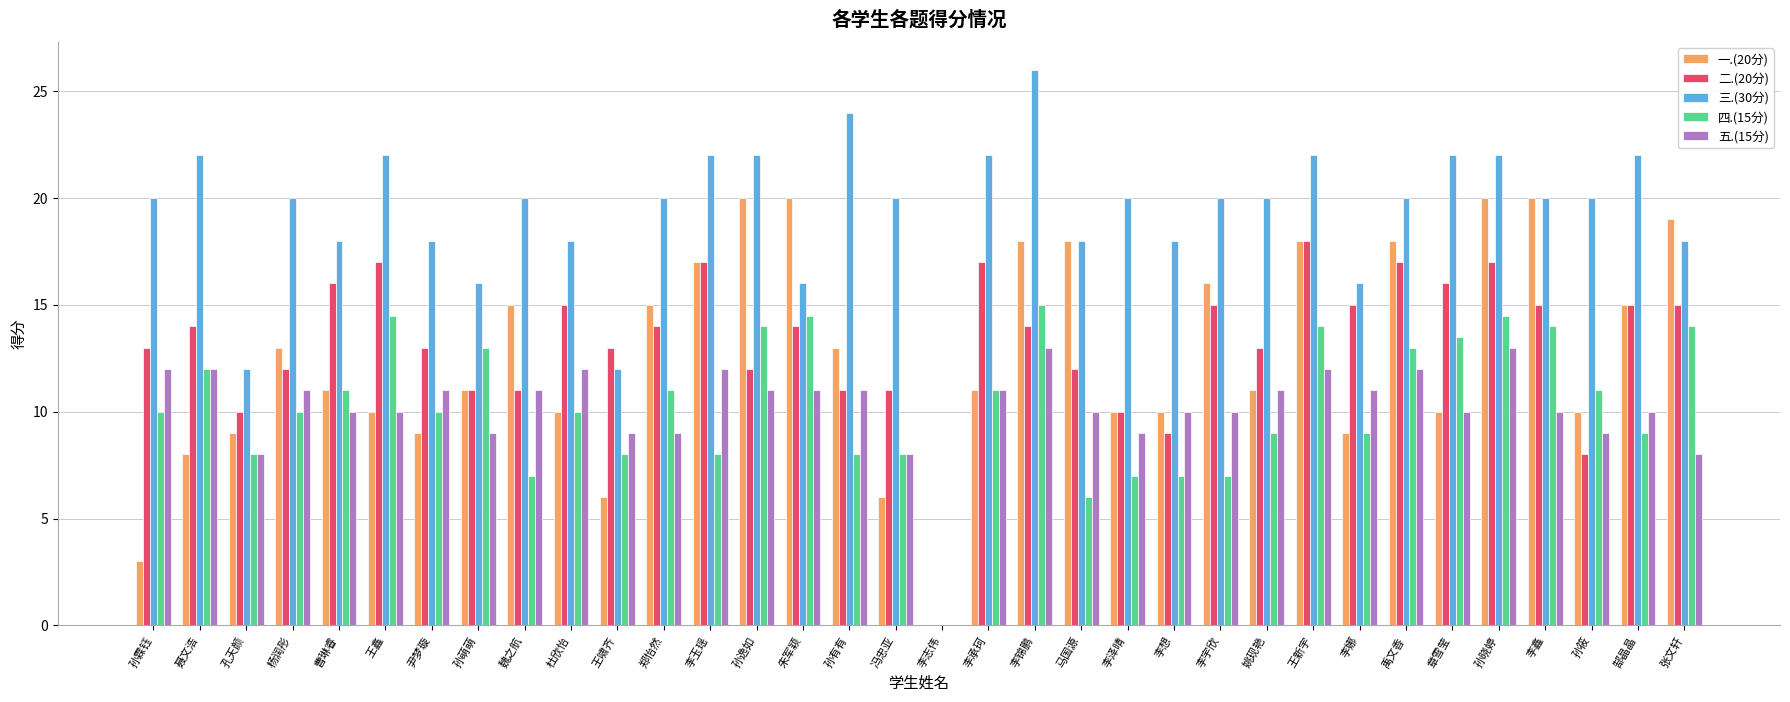

Where does the 一.(20分) series first go above 11?

杨润彤